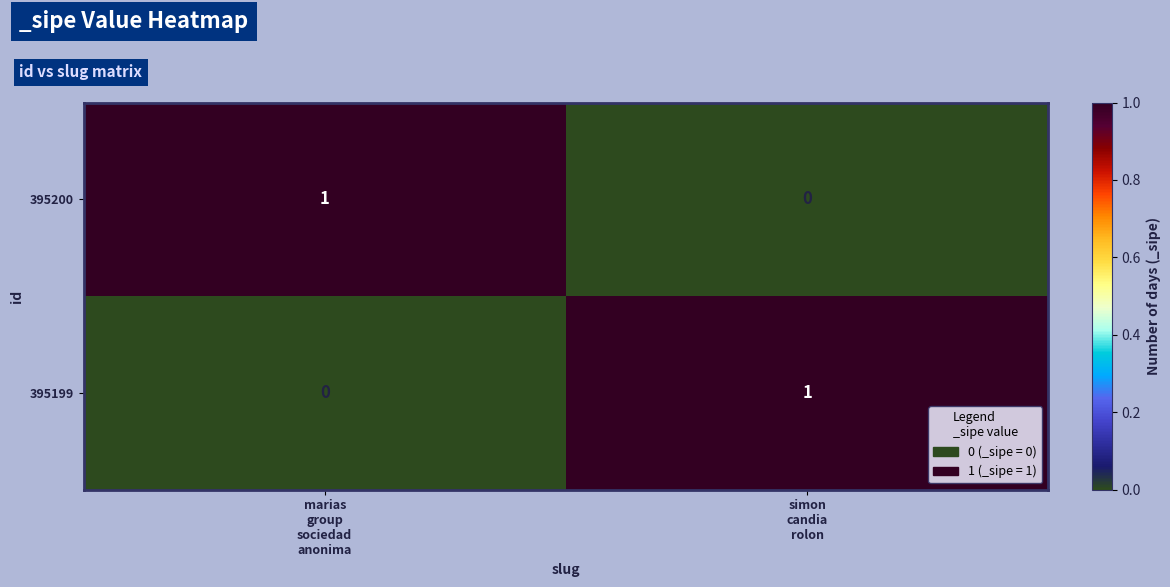

How many series are shown in this chart?

2